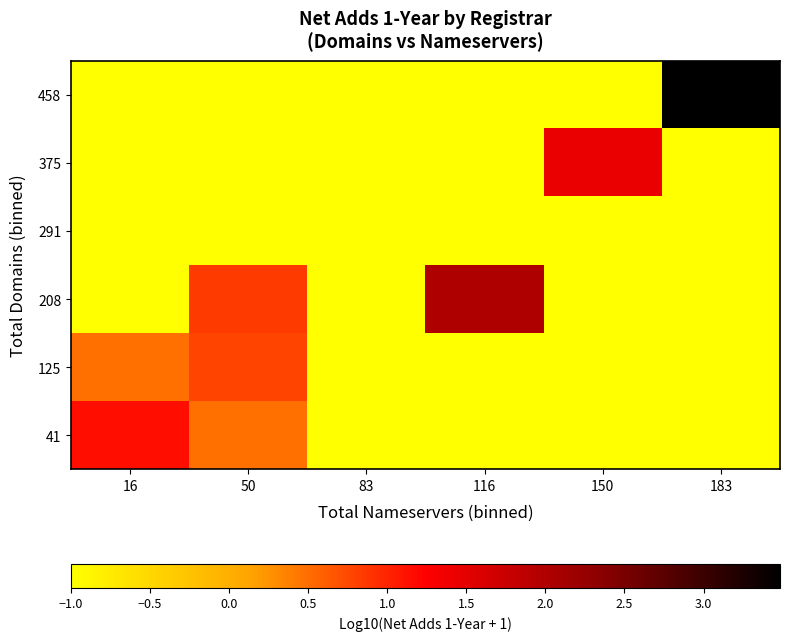

What is the total value across all series at 116?

-3.0